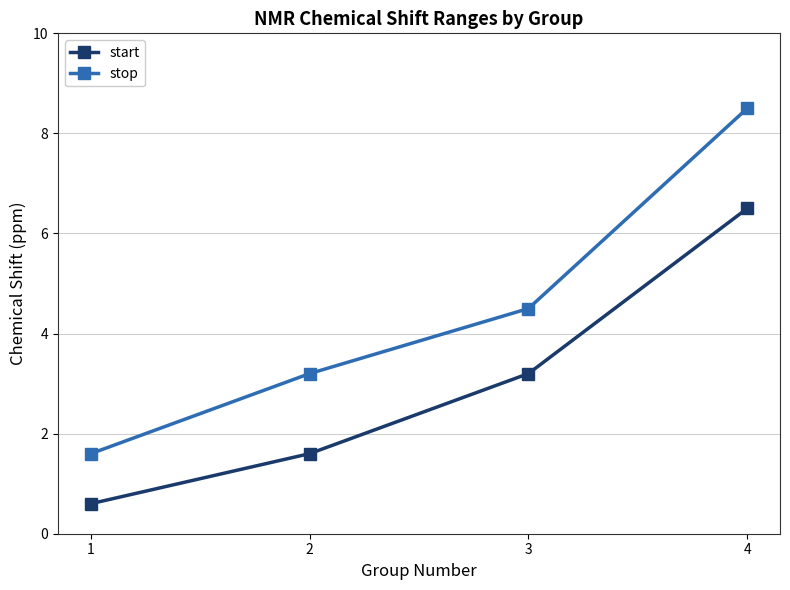

True or false: stop and start cross at least once.

False